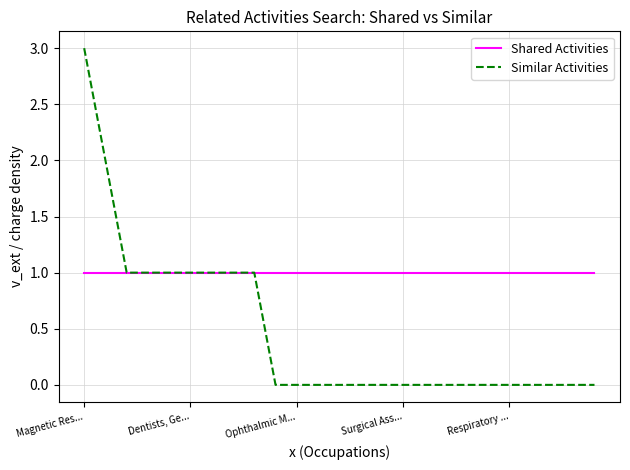

Which series has the largest total across all categories?

Shared Activities